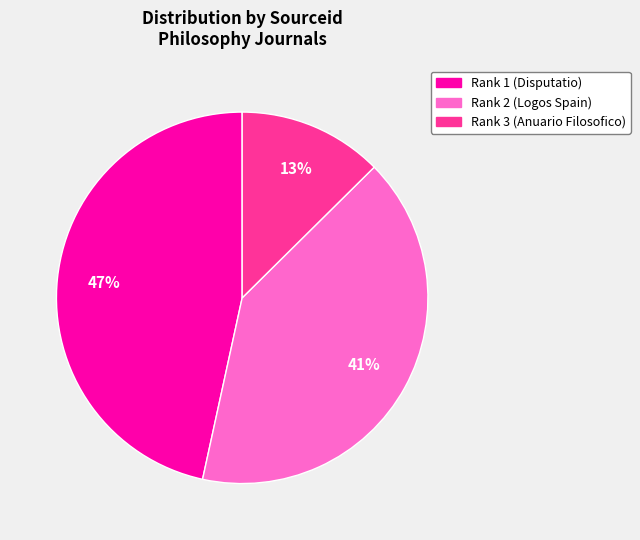

To the nearest percent, what percentage of the pie is Rank 1 (Disputatio)?

47%